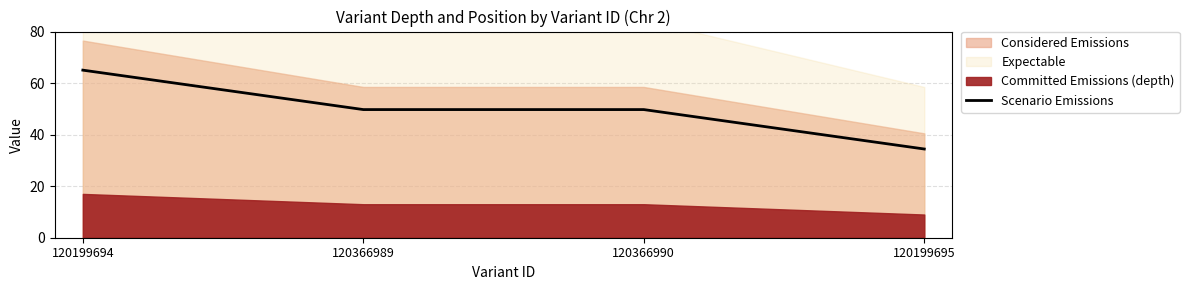

Approximately how many times larger is the value at 120199695 compared to 120199694?

0.5